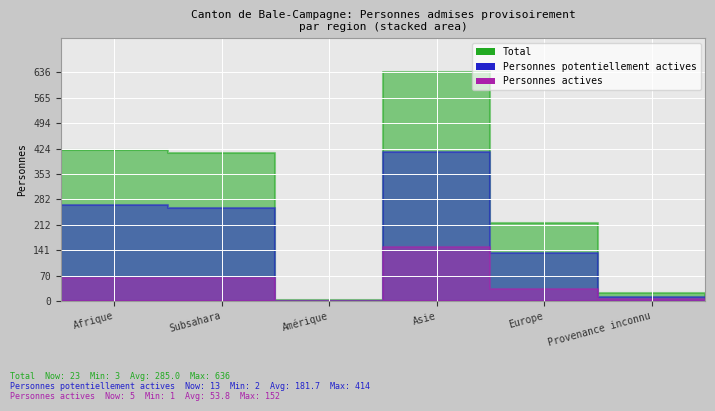

How many data points in Personnes potentiellement actives are less than 260?

3